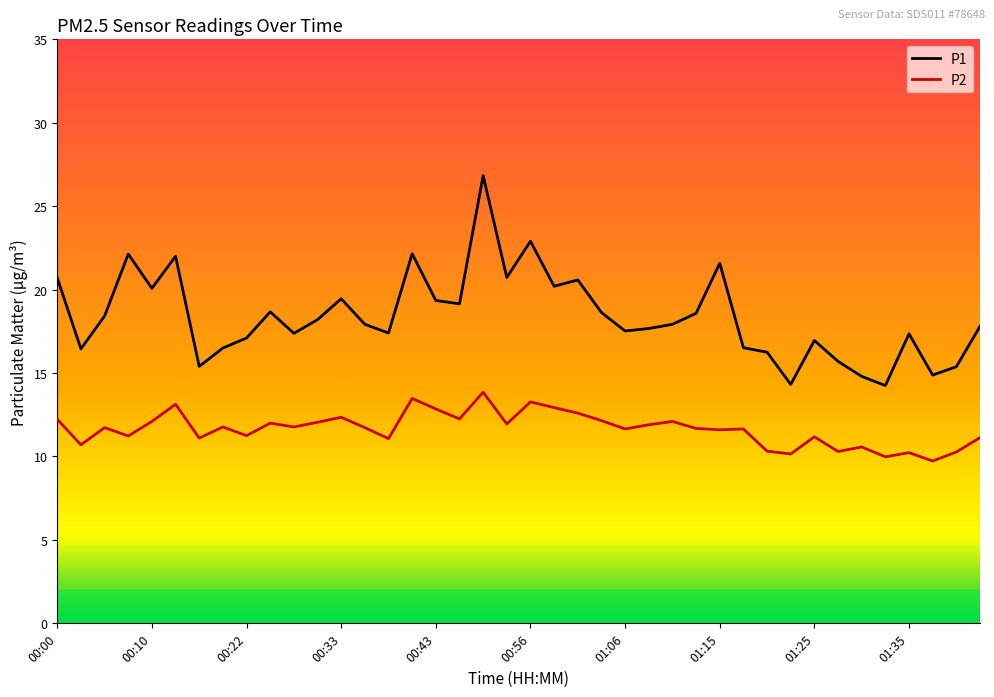

True or false: P2 and P1 cross at least once.

False